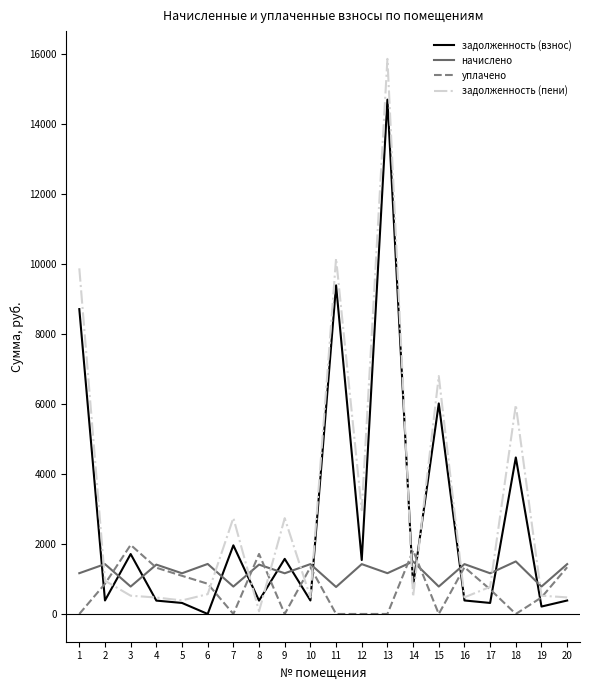

The value of задолженность (пени) at 13 is 9155.6. True or false?

False